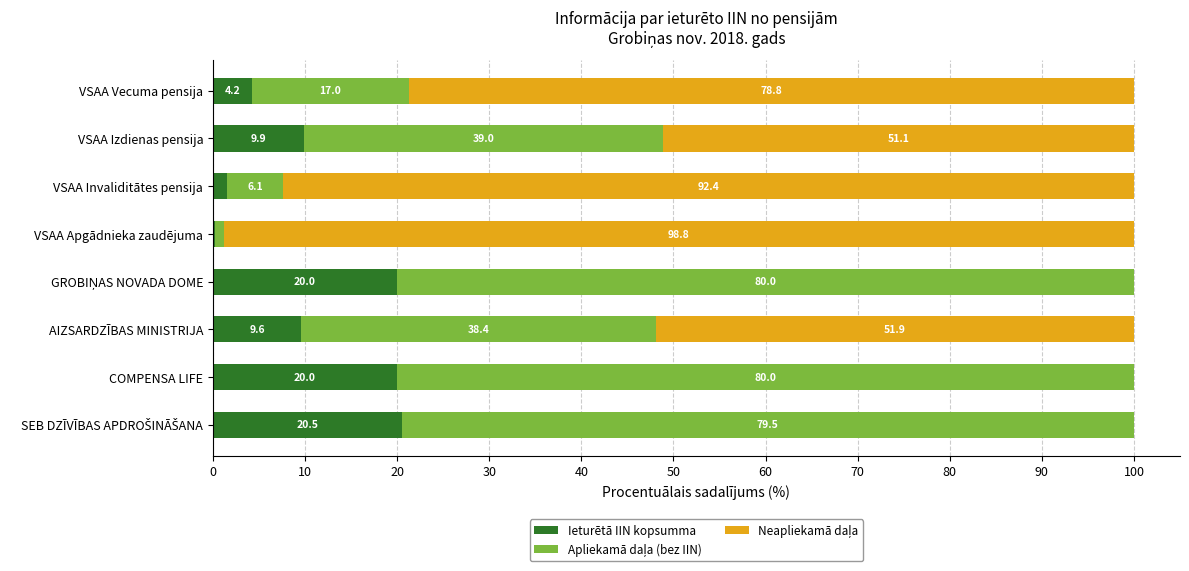

What is the highest value of the Ieturētā IIN kopsumma series?

20.5